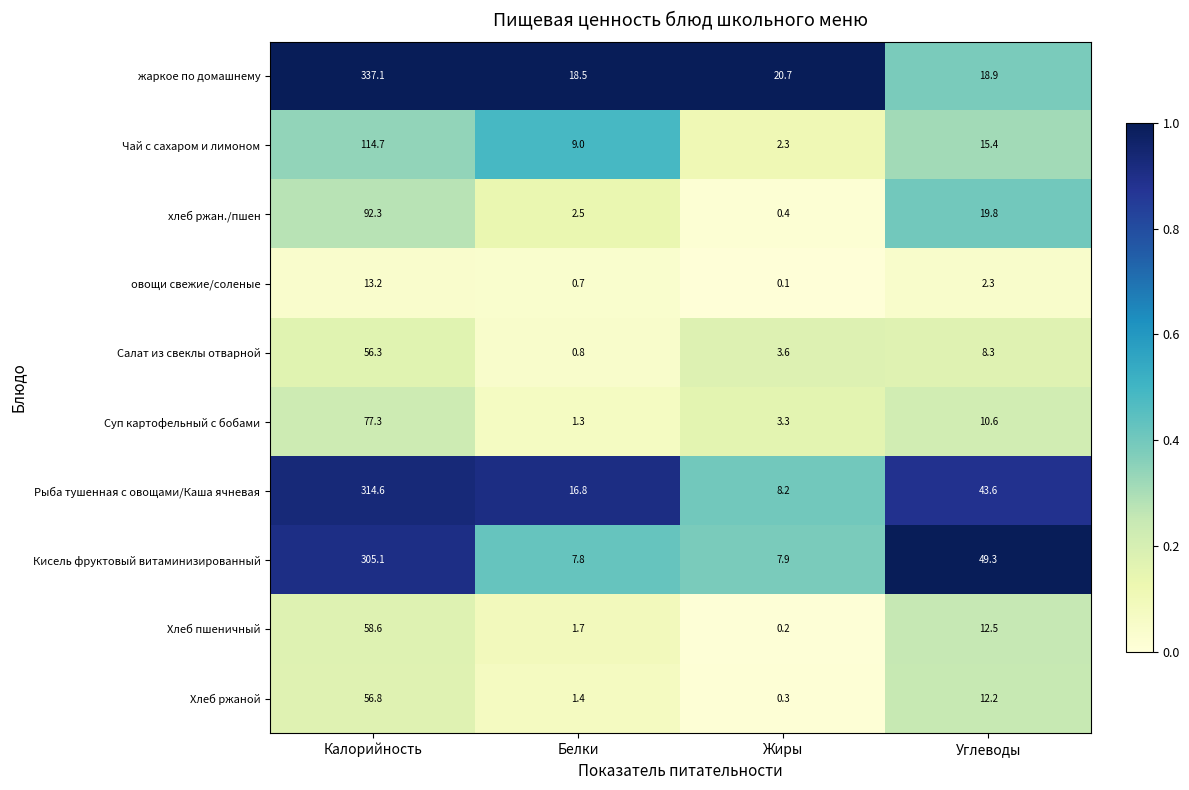

Rank the series at Углеводы from highest to lowest value.

Кисель фруктовый витаминизированный, Рыба тушенная с овощами/Каша ячневая, хлеб ржан./пшен, жаркое по домашнему, Чай с сахаром и лимоном, Хлеб пшеничный, Хлеб ржаной, Суп картофельный с бобами, Салат из свеклы отварной, овощи свежие/соленые